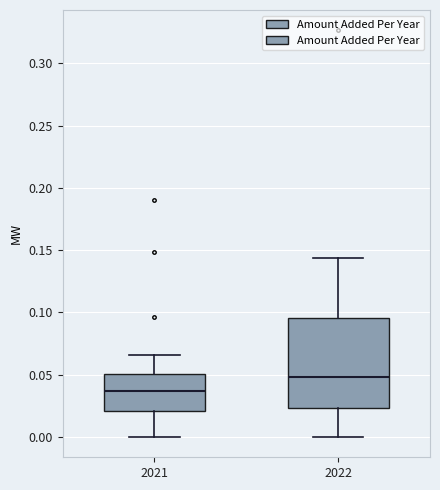

Reading left to right, read every box against the y-axis: the position of its median line, the range the box covers, and the ends of its whiskers. The values are not printed on the chart, so give them approximately, as read against the axis.

2021: median 0.035, box 0.020 to 0.050, whiskers 0.000 to 0.065
2022: median 0.050, box 0.025 to 0.095, whiskers 0.000 to 0.145